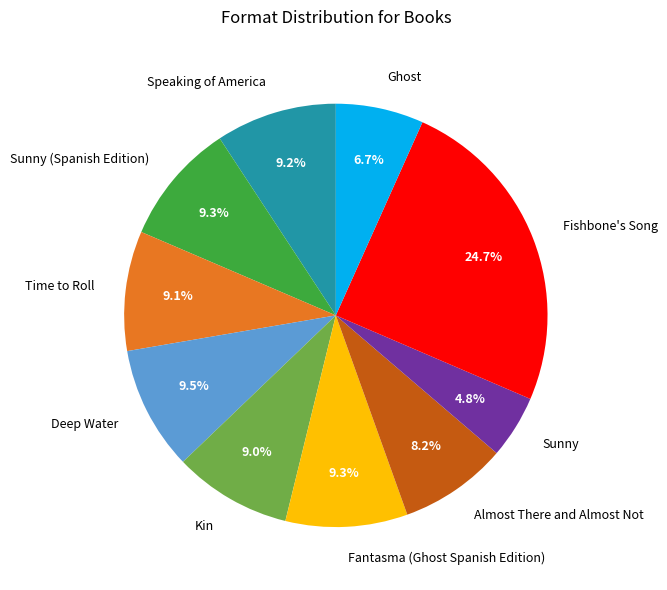

Which has a higher value, Sunny (Spanish Edition) or Sunny?

Sunny (Spanish Edition)